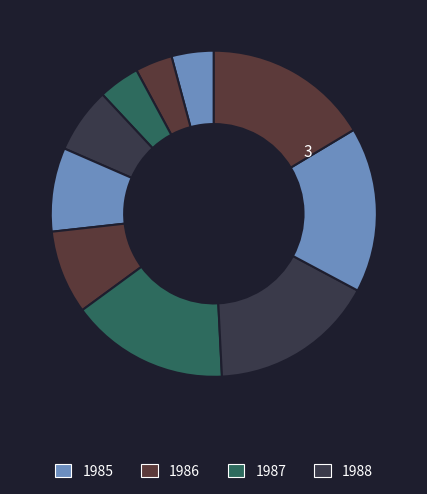

How many slices are in this pie chart?

10